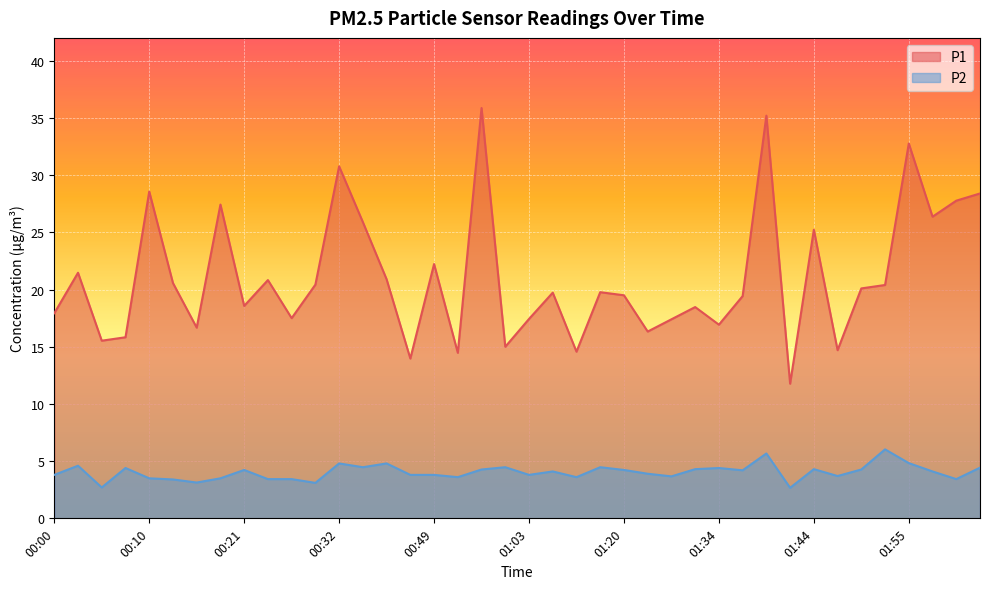

Reading left to right, list all the values displayed in this chart.

P1: 00:00=17.9	00:02=21.5	00:05=15.5	00:08=15.8	00:10=28.6	00:13=20.6	00:16=16.7	00:18=27.4	00:21=18.6	00:24=20.8	00:26=17.5	00:29=20.4	00:32=30.8	00:35=25.9	00:37=20.9	00:40=14.0	00:49=22.2	00:52=14.5	00:55=35.9	01:00=15.0	01:03=17.4	01:06=19.7	01:14=14.6	01:17=19.8	01:20=19.5	01:26=16.3	01:28=17.4	01:31=18.5	01:34=16.9	01:36=19.4	01:39=35.2	01:41=11.8	01:44=25.2	01:47=14.7	01:49=20.1	01:52=20.4	01:55=32.8	01:57=26.4	02:00=27.8	02:02=28.4
P2: 00:00=3.8	00:02=4.6	00:05=2.7	00:08=4.4	00:10=3.5	00:13=3.4	00:16=3.1	00:18=3.5	00:21=4.2	00:24=3.4	00:26=3.4	00:29=3.1	00:32=4.8	00:35=4.5	00:37=4.8	00:40=3.8	00:49=3.8	00:52=3.6	00:55=4.3	01:00=4.5	01:03=3.8	01:06=4.1	01:14=3.6	01:17=4.5	01:20=4.2	01:26=3.9	01:28=3.7	01:31=4.3	01:34=4.4	01:36=4.2	01:39=5.7	01:41=2.7	01:44=4.3	01:47=3.7	01:49=4.3	01:52=6.0	01:55=4.8	01:57=4.1	02:00=3.4	02:02=4.4